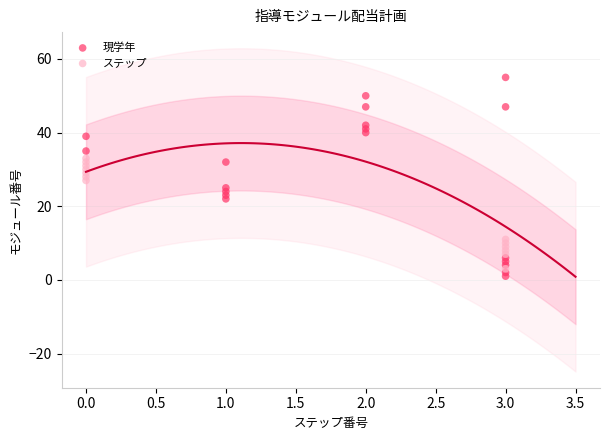

Which series reaches the maximum Y coordinate?

現学年